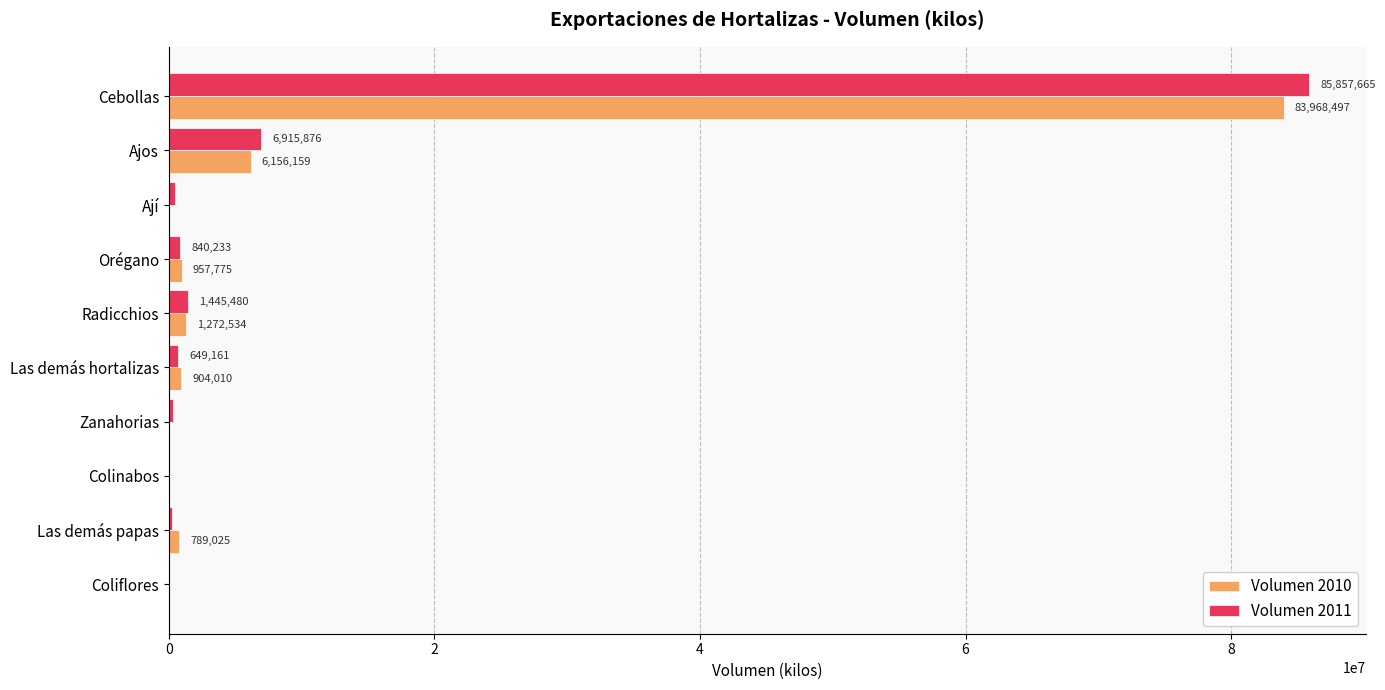

Between Cebollas and Ajos, which series saw the biggest shift?

Volumen 2011